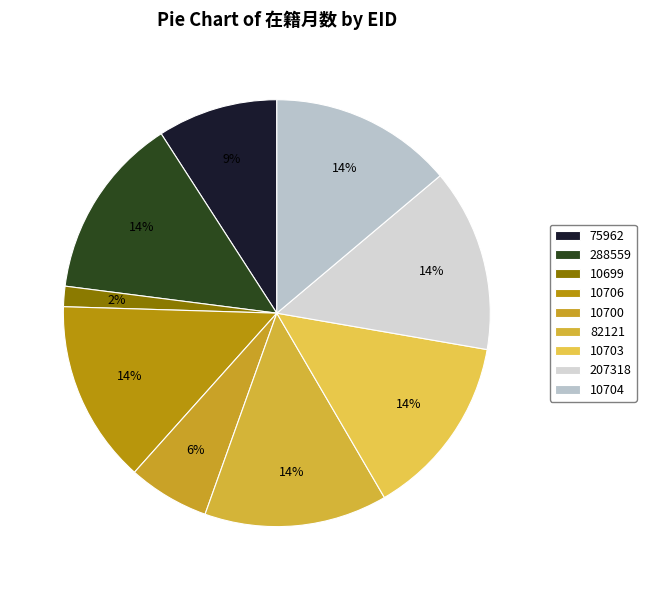

Is there a majority slice in this chart?

No